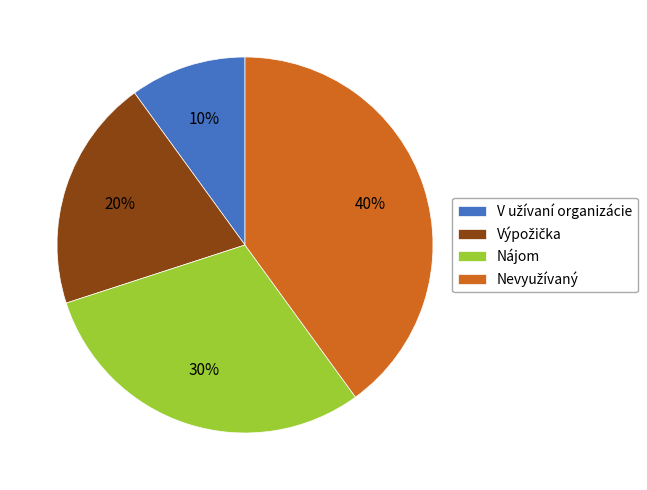

Is there any slice that represents more than half of the pie?

No